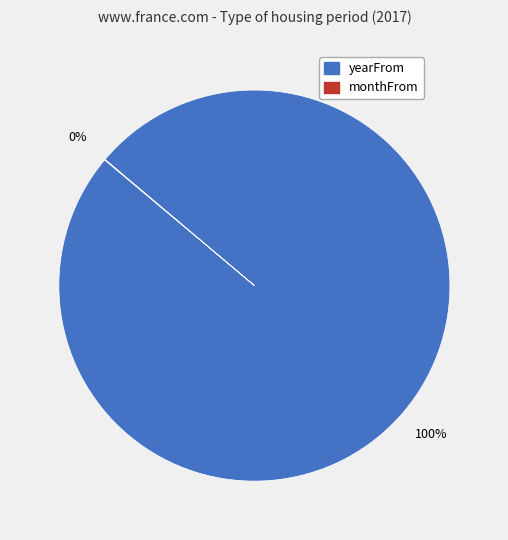

Is it true that yearFrom is 100% of the pie?

True